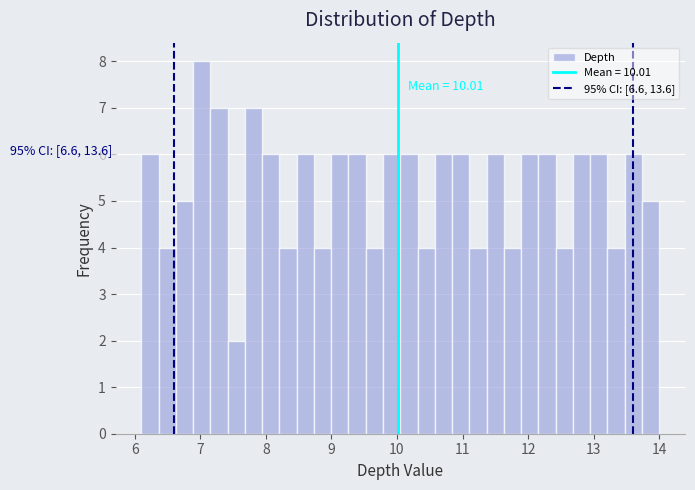

Read against the x-axis, roughly where is the centre of the tallest bar?

7.0